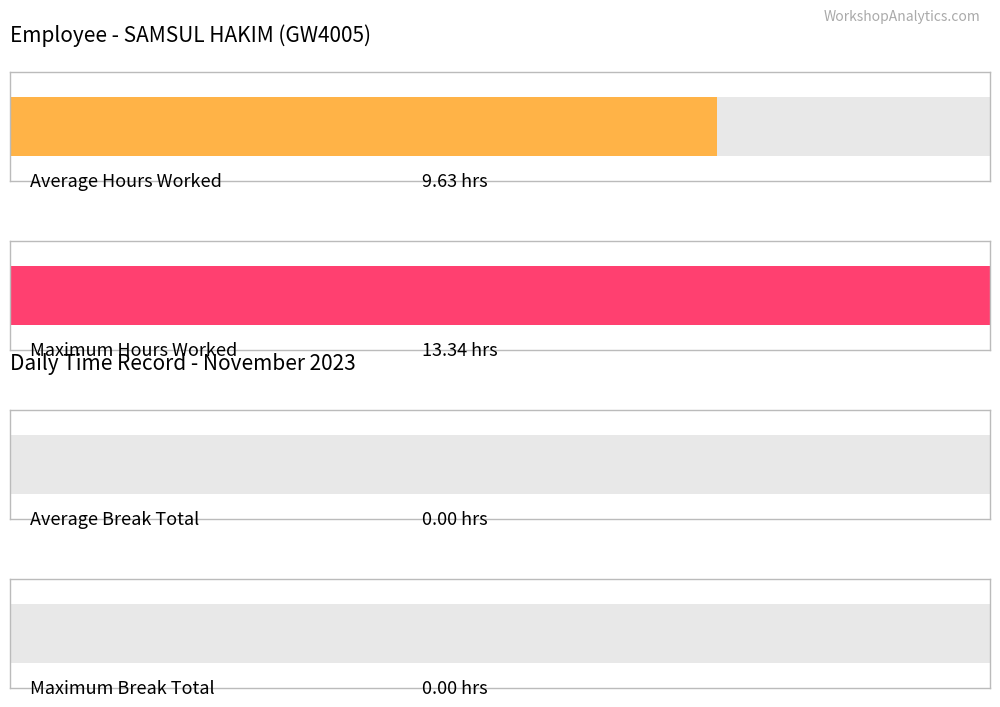

What is the difference between the maximum and second lowest values in the Low (Hours Worked) series?

13.3